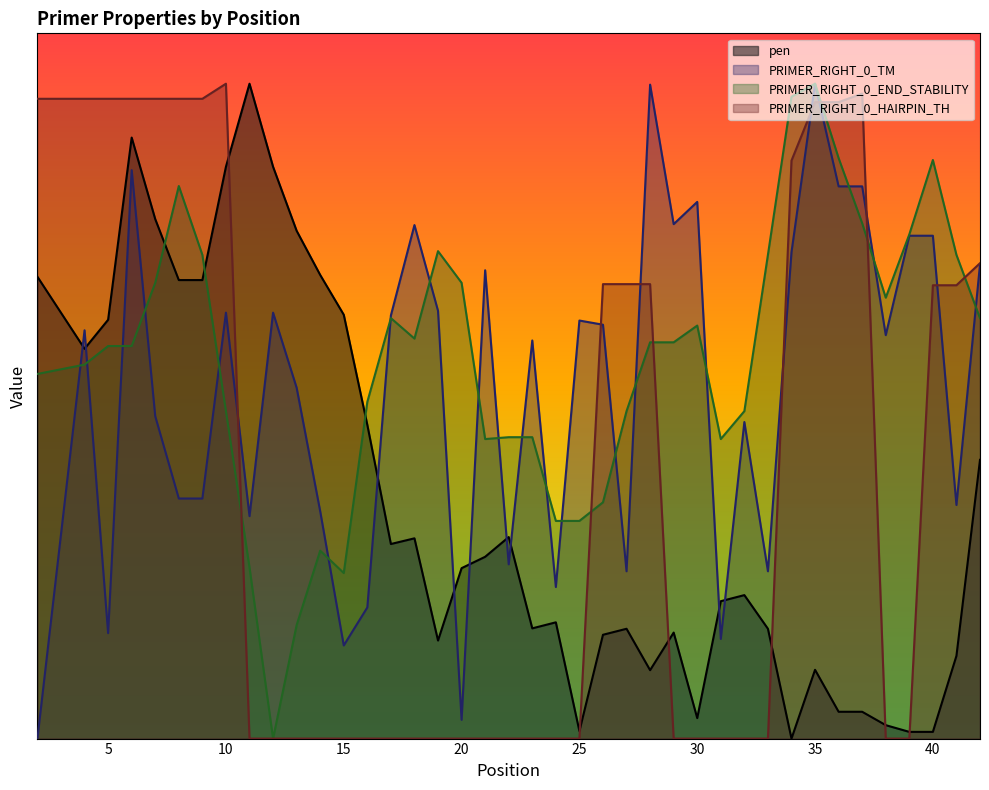

Rank the series at 19 from highest to lowest value.

PRIMER_RIGHT_0_END_STABILITY, PRIMER_RIGHT_0_TM, pen, PRIMER_RIGHT_0_HAIRPIN_TH